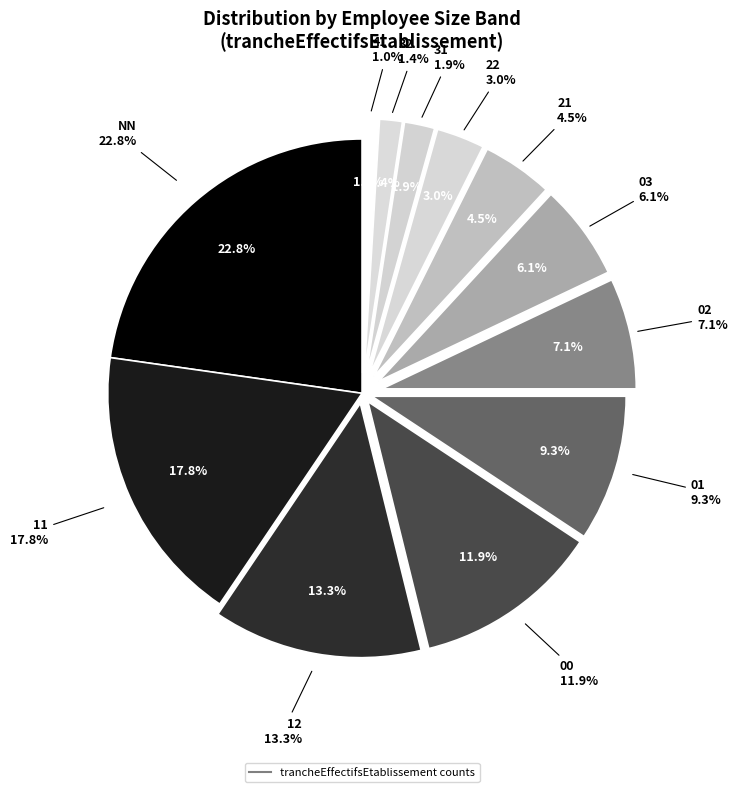

To the nearest percent, what percentage of the pie is NN?

23%